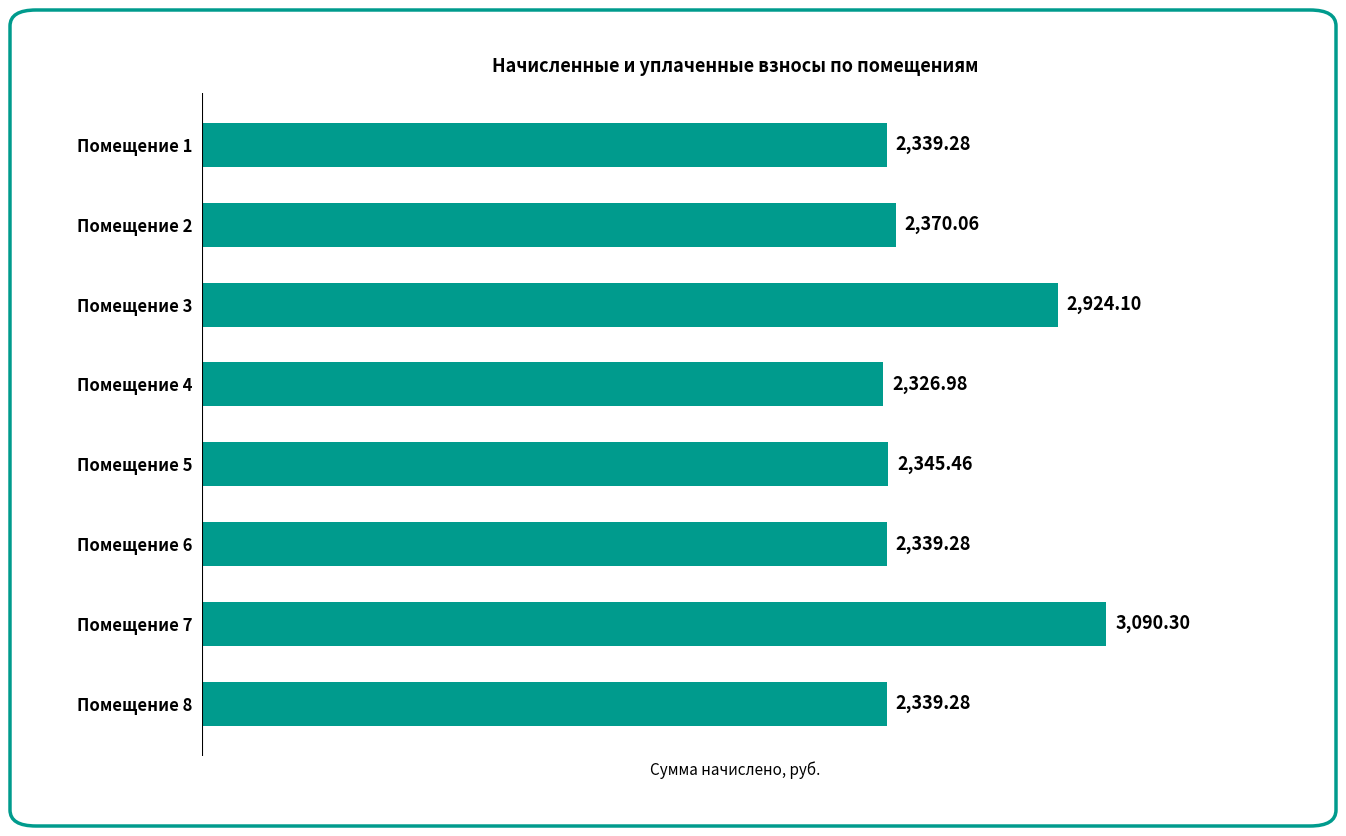

What is the difference between the second highest and second lowest values?

584.8